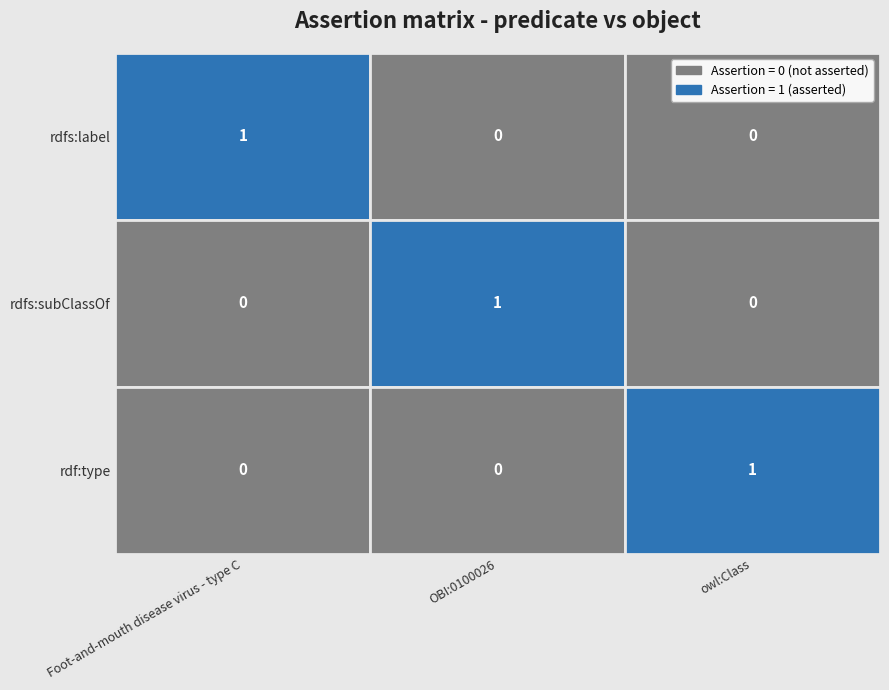

Between Foot-and-mouth disease virus - type C and OBI:0100026, which series saw the biggest shift?

rdfs:label